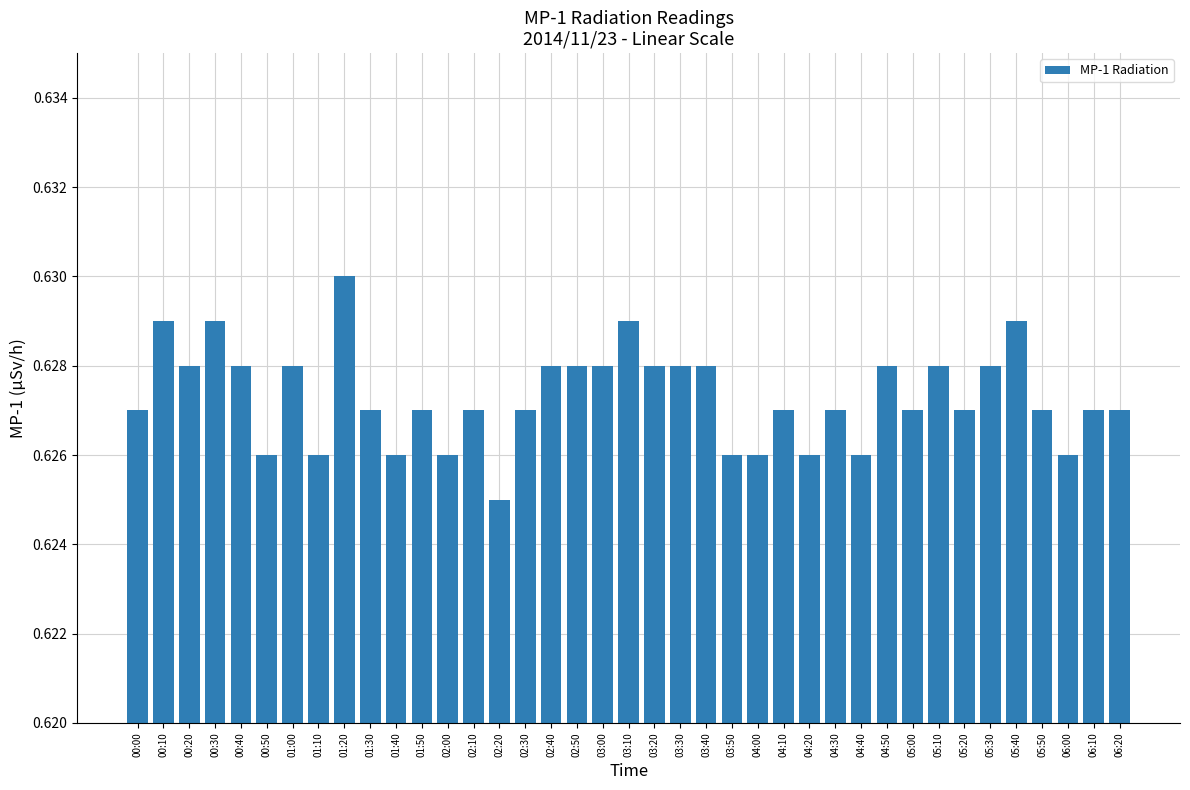

The chart shows a value of 0.8 at 06:10. True or false?

False